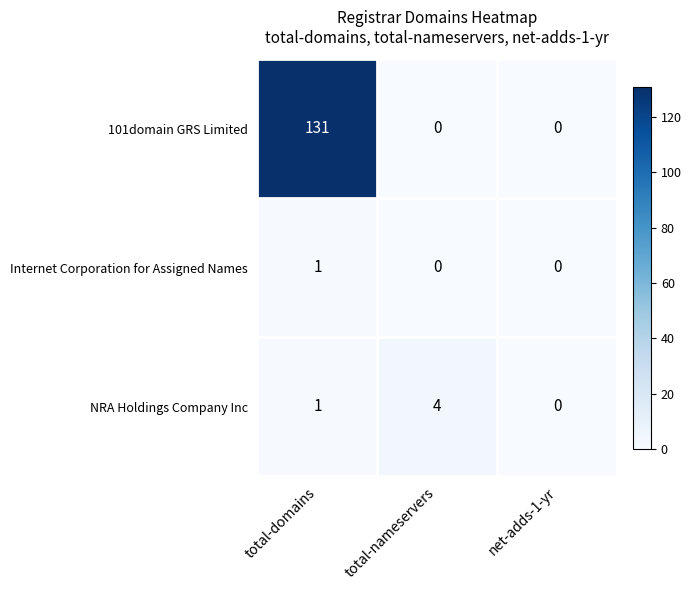

At which label is NRA Holdings Company Inc closest to 2?

total-domains